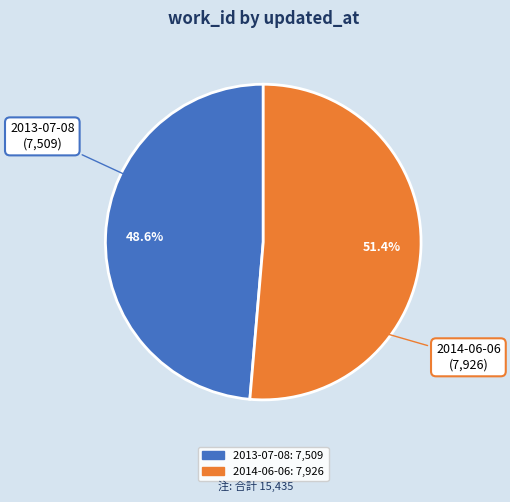

Rank the categories by value from highest to lowest.

2014-06-06, 2013-07-08